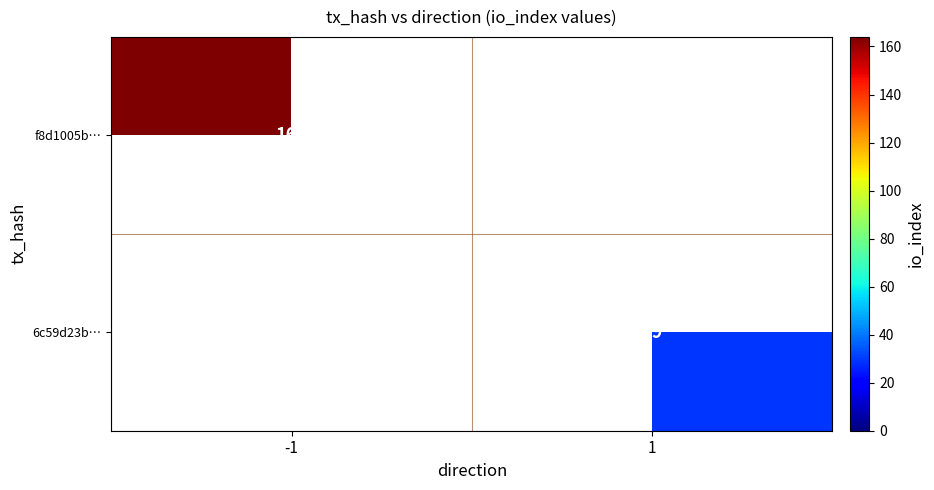

The 6c59d23b… series shows 29 at 1. True or false?

True